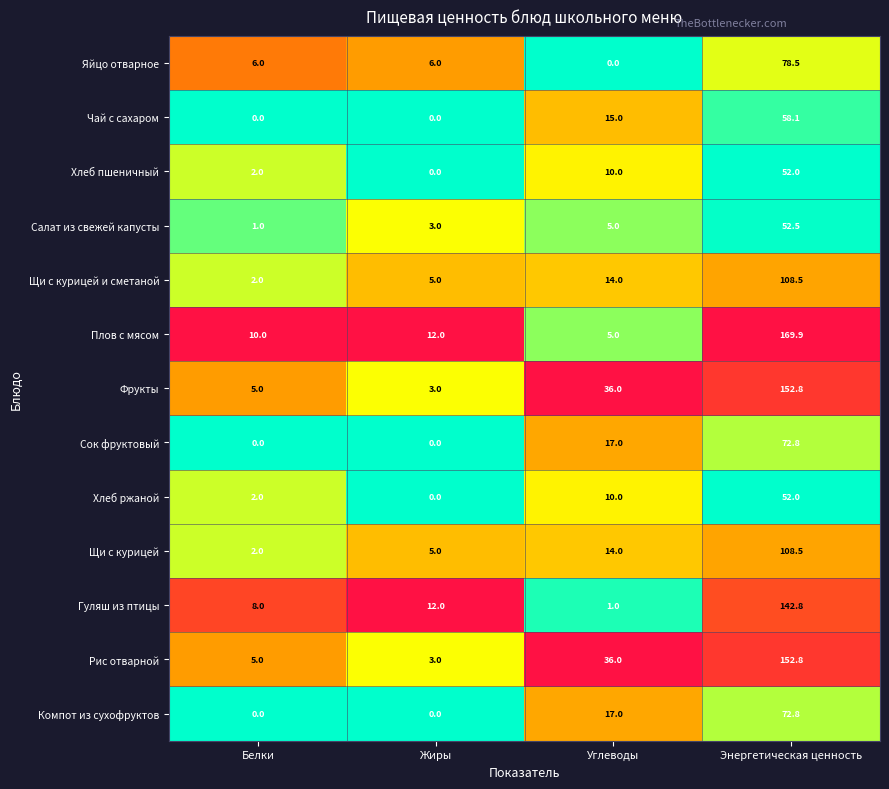

True or false: Яйцо отварное has a value of 41.1 at Энергетическая ценность.

False